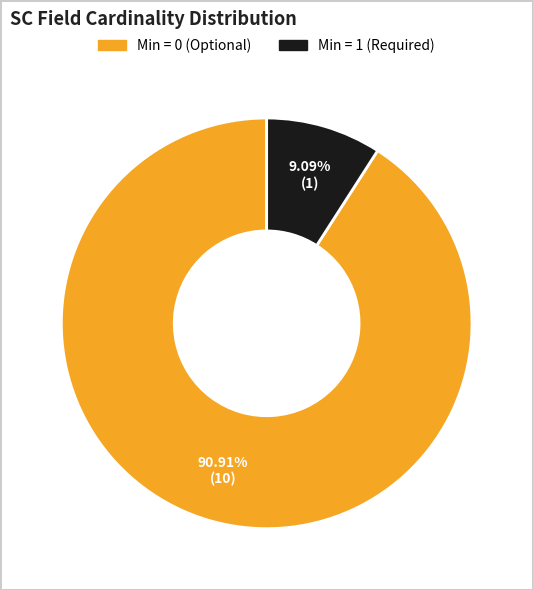

Rank the categories by value from highest to lowest.

Min = 0 (Optional), Min = 1 (Required)